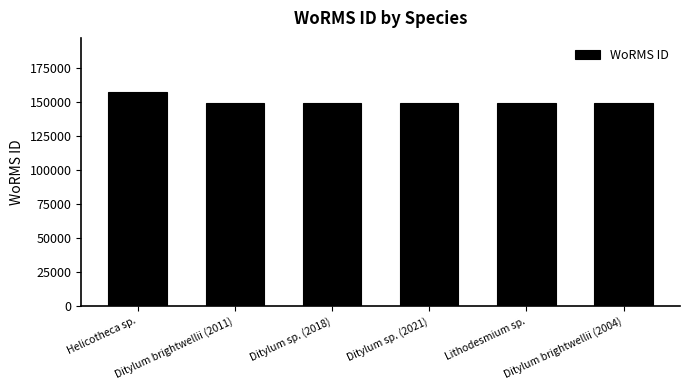

What is the label of the 4th bar from the right?

Ditylum sp. (2018)